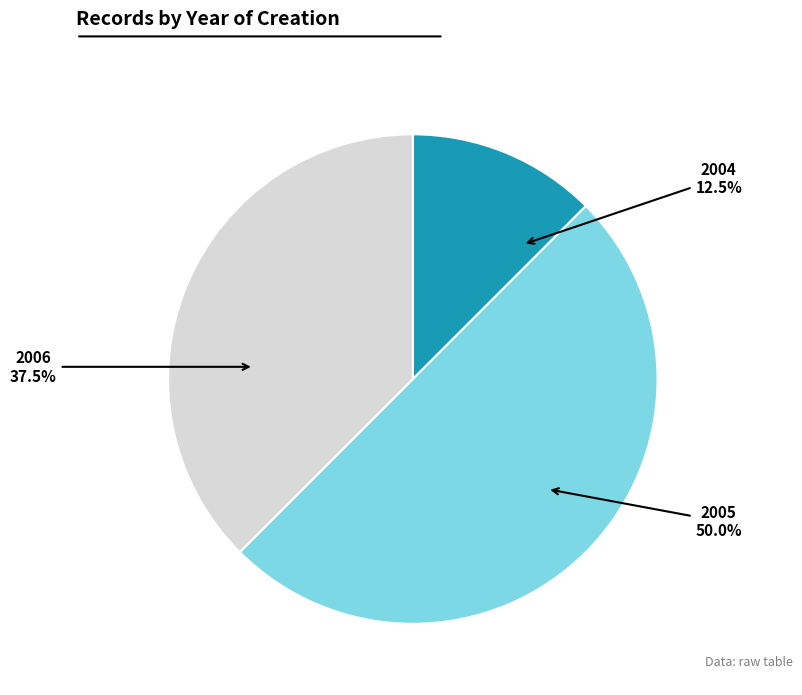

How many slices are in this pie chart?

3